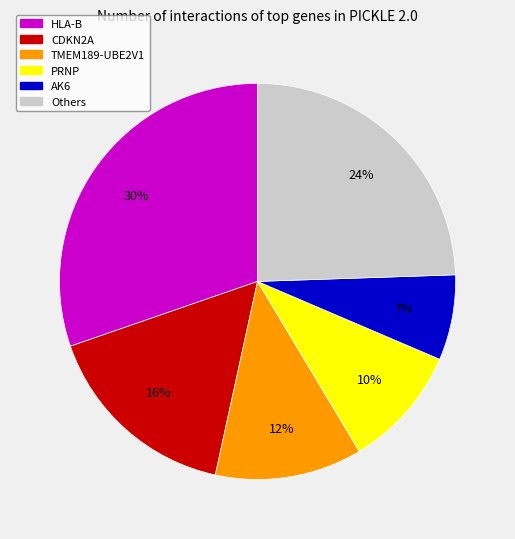

Between TMEM189-UBE2V1 and CDKN2A, which is larger?

CDKN2A